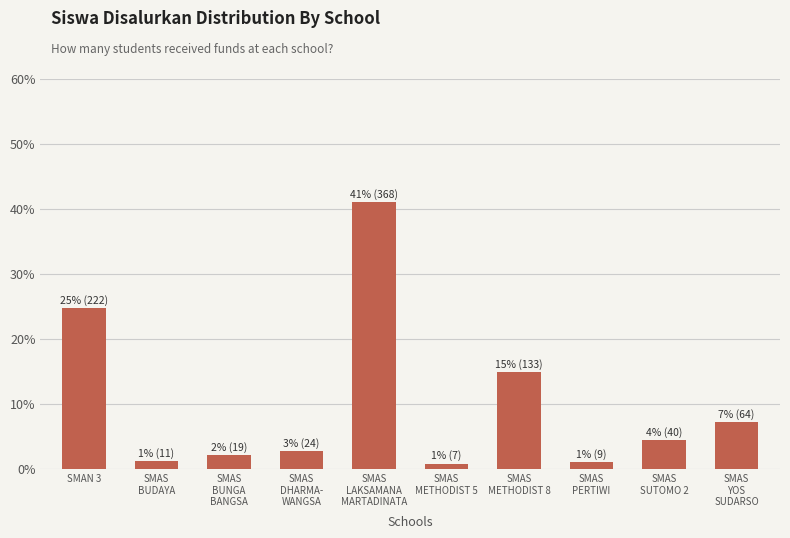

What is the greatest value displayed?

41.0